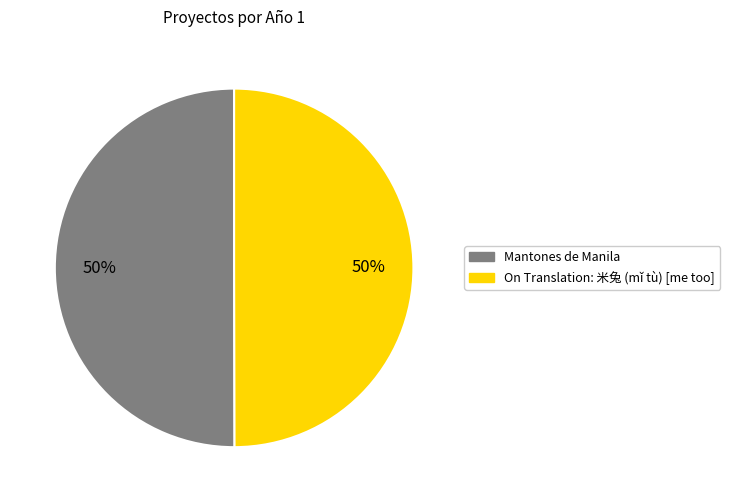

Approximately how many times larger is the value at Mantones de Manila compared to On Translation: 米兔 (mǐ tù) [me too]?

1.0